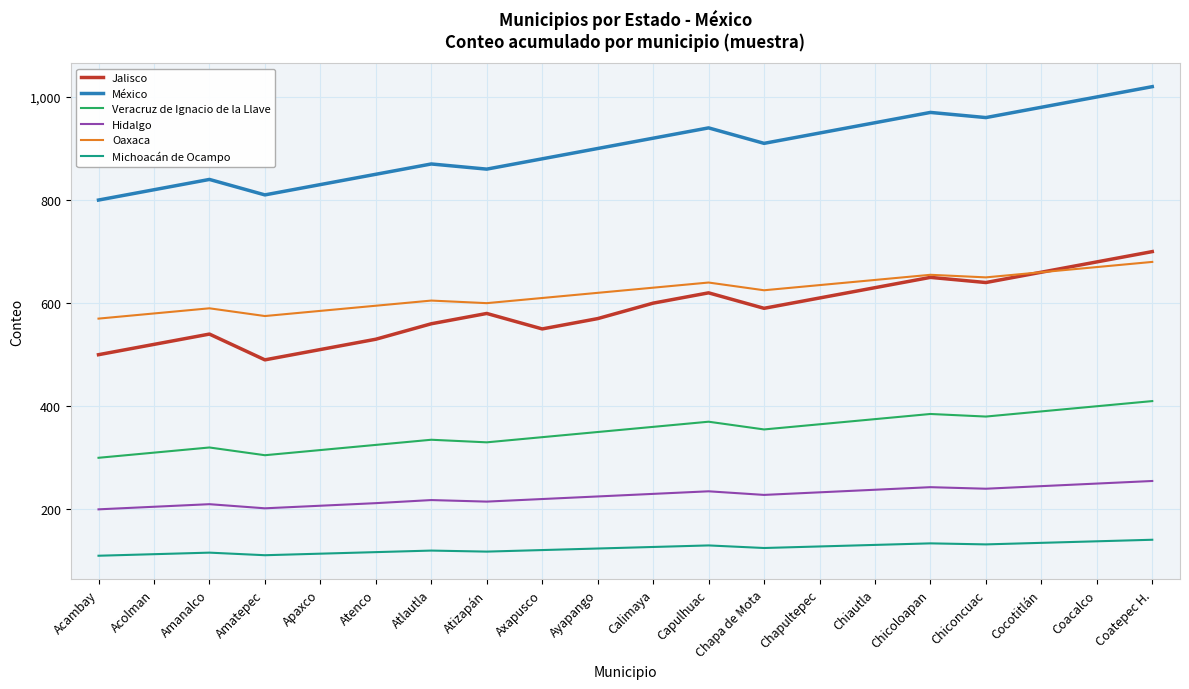

What is the difference between the second highest and second lowest values in the Jalisco series?

180